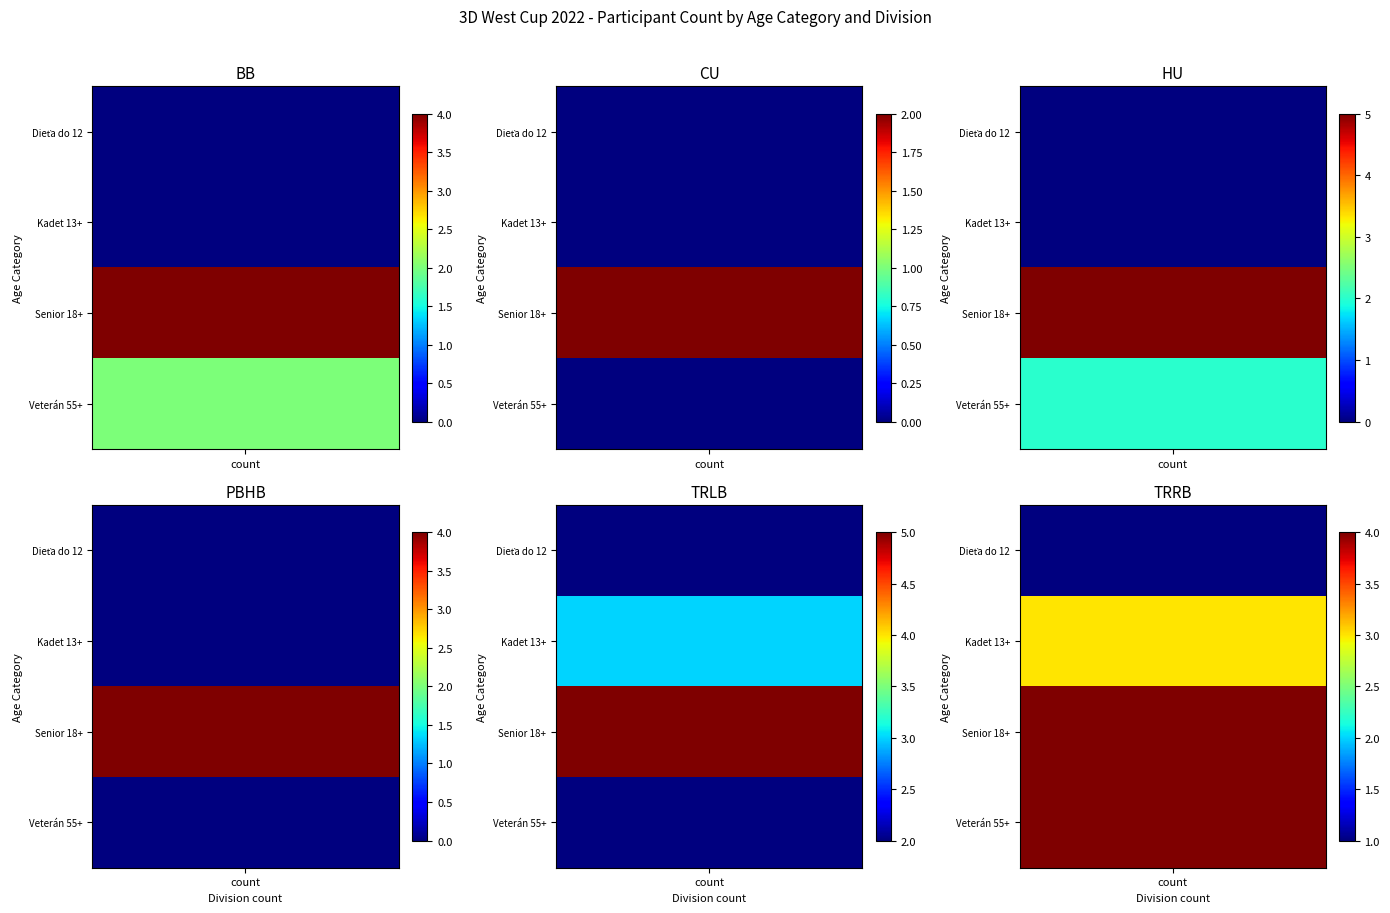

Reading left to right, list all the values displayed in this chart.

BB: Dieťa do 12=0	Kadet 13+=0	Senior 18+=4	Veterán 55+=2
CU: Dieťa do 12=0	Kadet 13+=0	Senior 18+=2	Veterán 55+=0
HU: Dieťa do 12=0	Kadet 13+=0	Senior 18+=5	Veterán 55+=2
PBHB: Dieťa do 12=0	Kadet 13+=0	Senior 18+=4	Veterán 55+=0
TRLB: Dieťa do 12=2	Kadet 13+=3	Senior 18+=5	Veterán 55+=2
TRRB: Dieťa do 12=1	Kadet 13+=3	Senior 18+=4	Veterán 55+=4